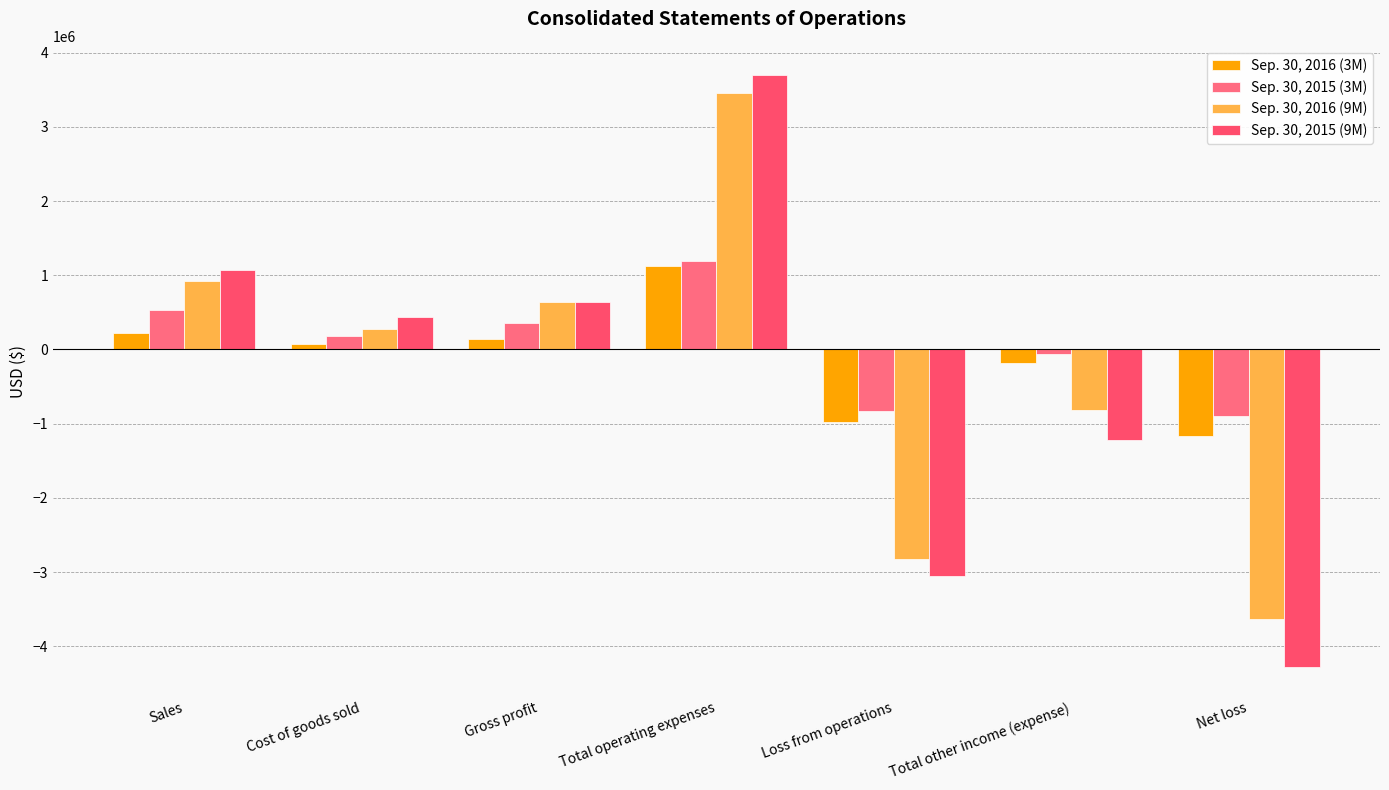

How many groups of bars are there?

7